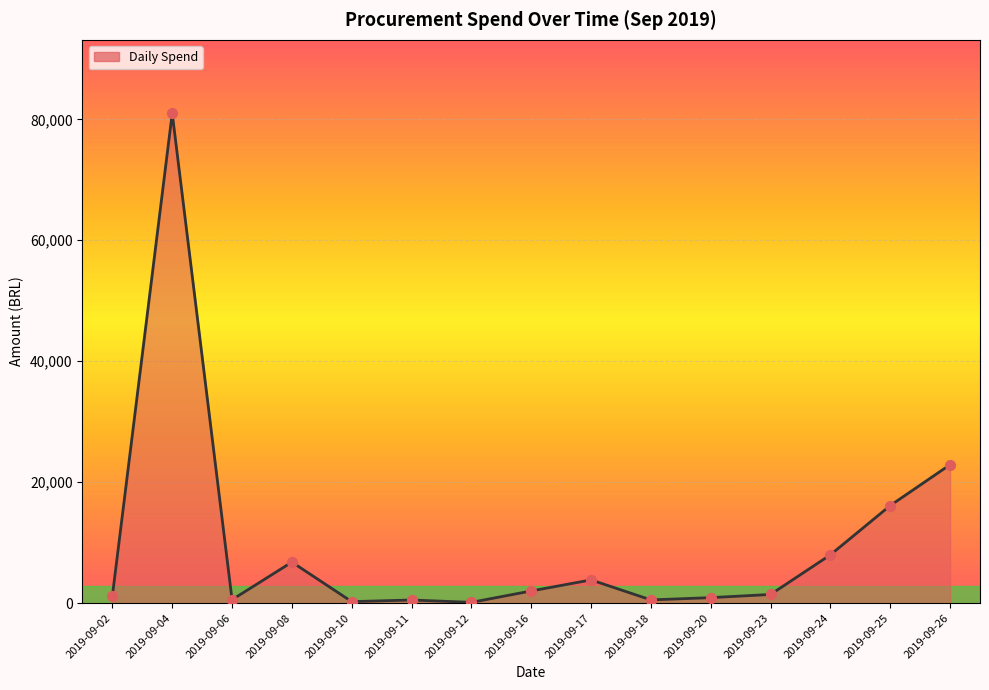

Which has a higher value, 2019-09-04 or 2019-09-20?

2019-09-04